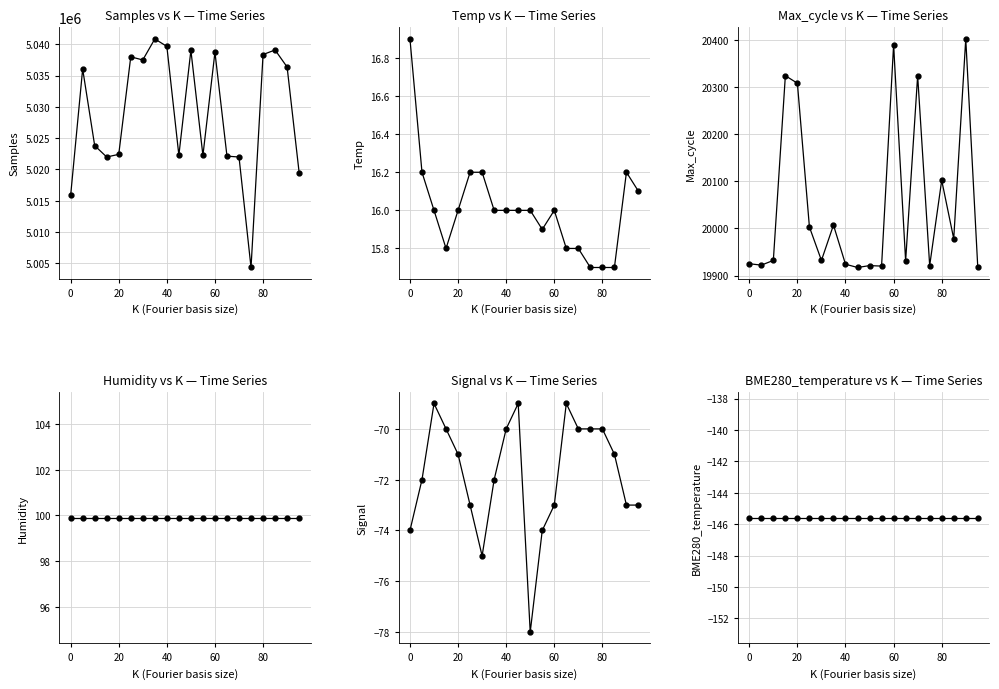

The Samples series shows 5022125.0 at 13. True or false?

True